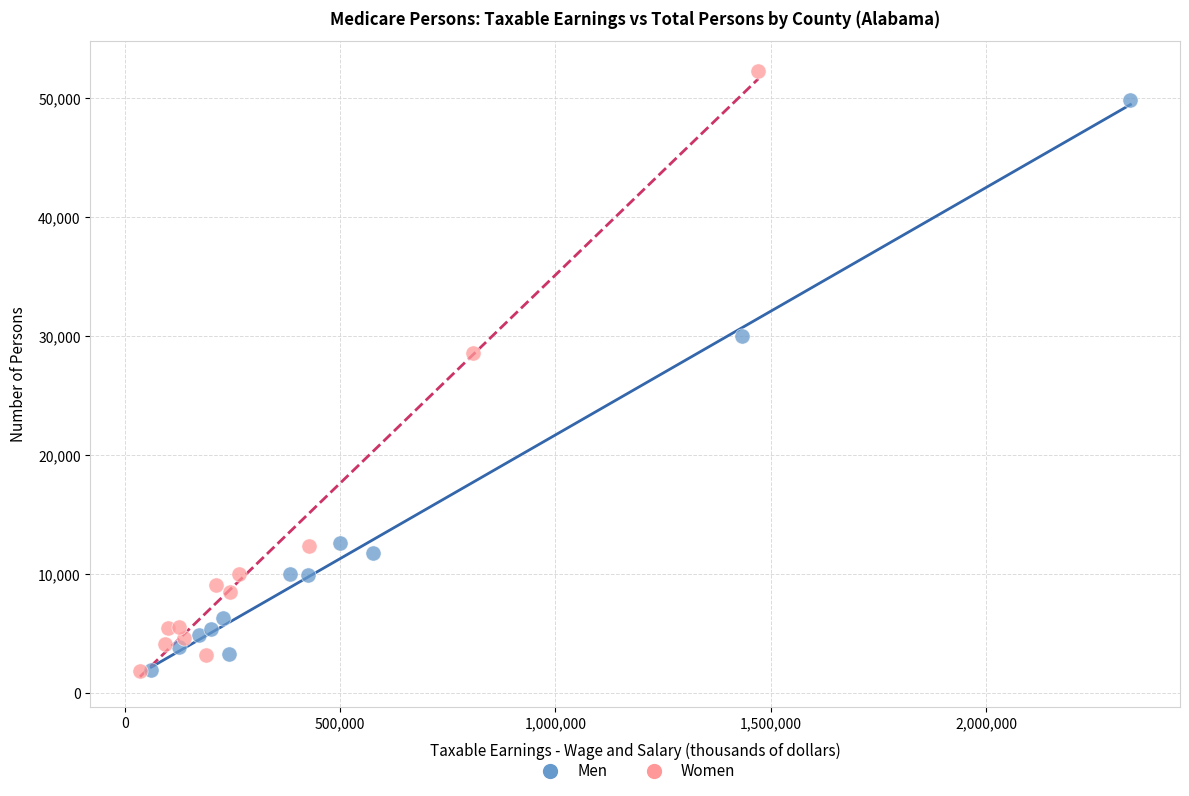

Which series has the largest Y range (max minus min)?

Women